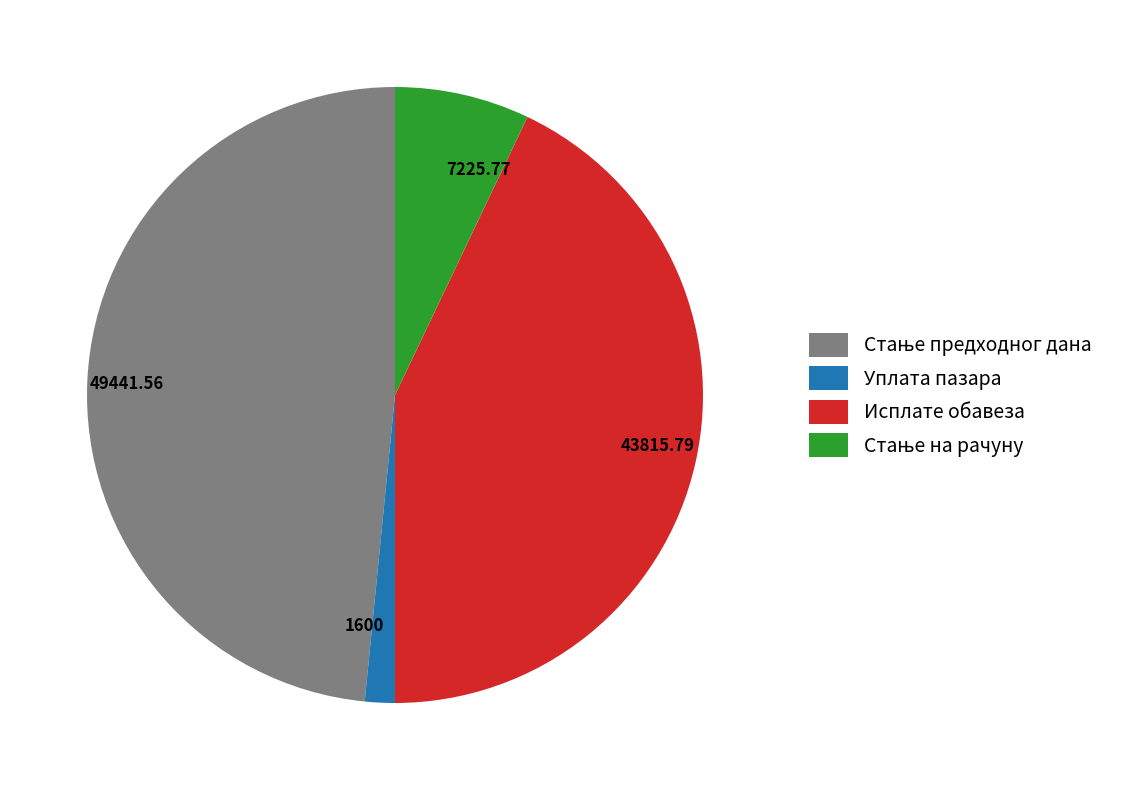

Which slice is the smallest?

Уплата пазара